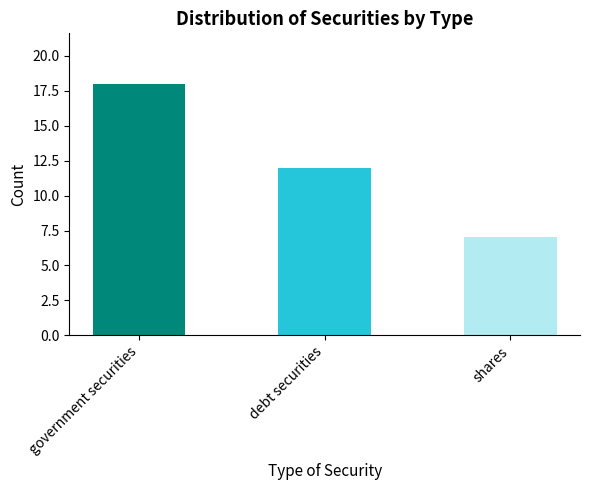

Which label corresponds to the smallest value in the chart?

shares